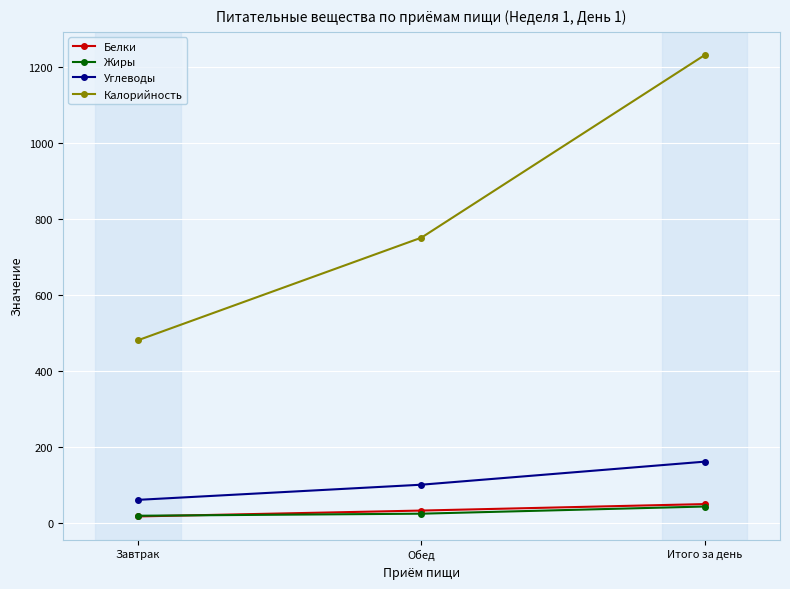

Reading left to right, what are all the values shown in this chart?

Белки: Завтрак=17.0	Обед=32.5	Итого за день=49.6
Жиры: Завтрак=18.9	Обед=24.3	Итого за день=43.2
Углеводы: Завтрак=60.7	Обед=100.6	Итого за день=161.3
Калорийность: Завтрак=480.9	Обед=751.0	Итого за день=1231.9